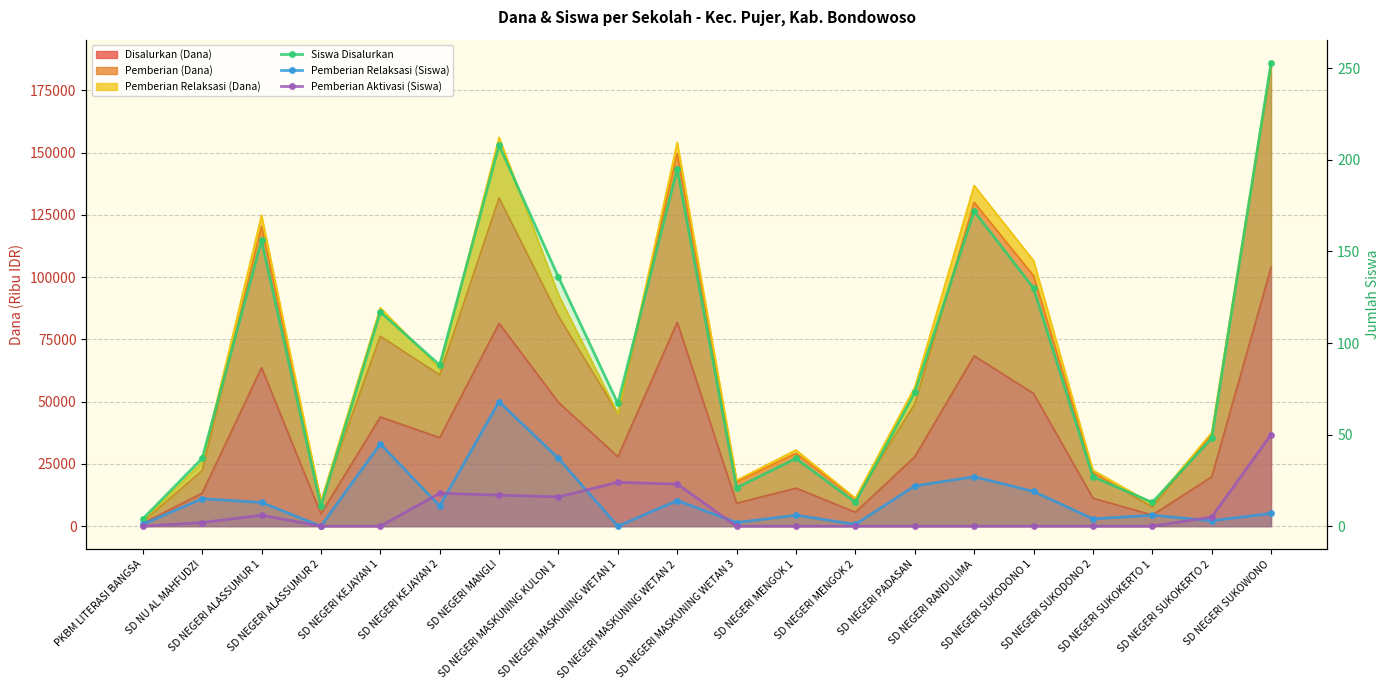

True or false: Pemberian Relaksasi (Siswa) and Siswa Disalurkan cross at least once.

False